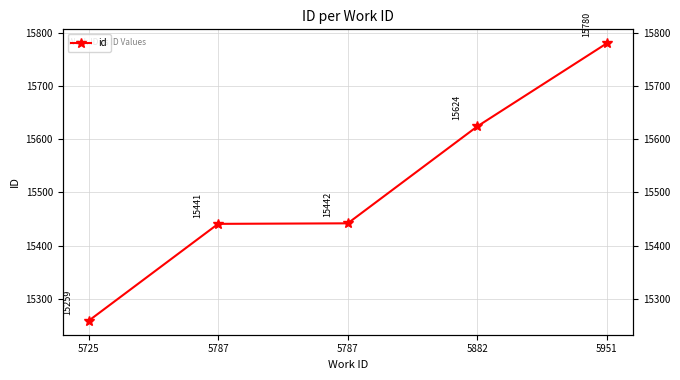

What is the difference between the values at 5725 and 5882?

365